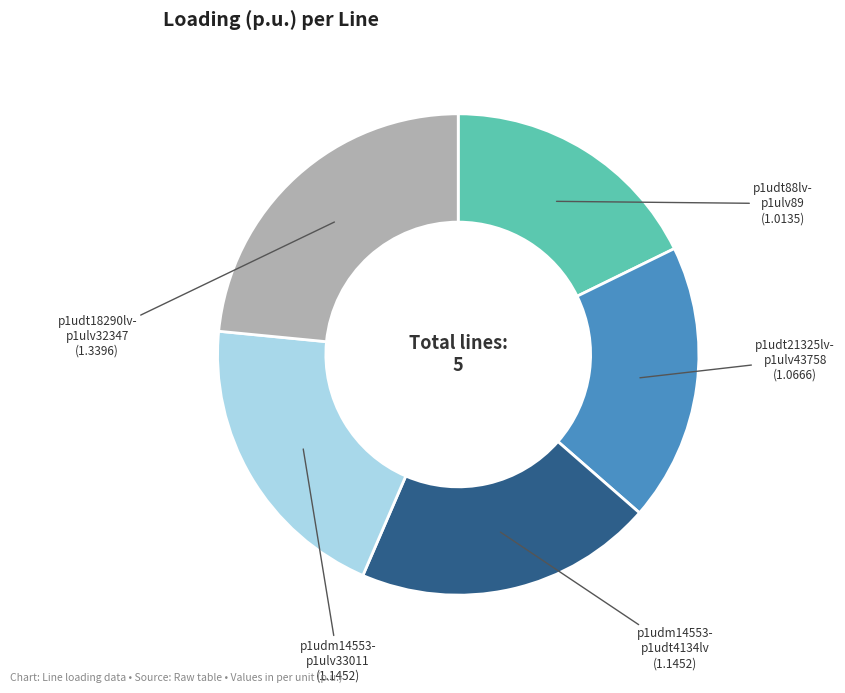

What is the ratio of the value at p1udm14553- p1udt4134lv to the value at p1udm14553- p1ulv33011?

1.0